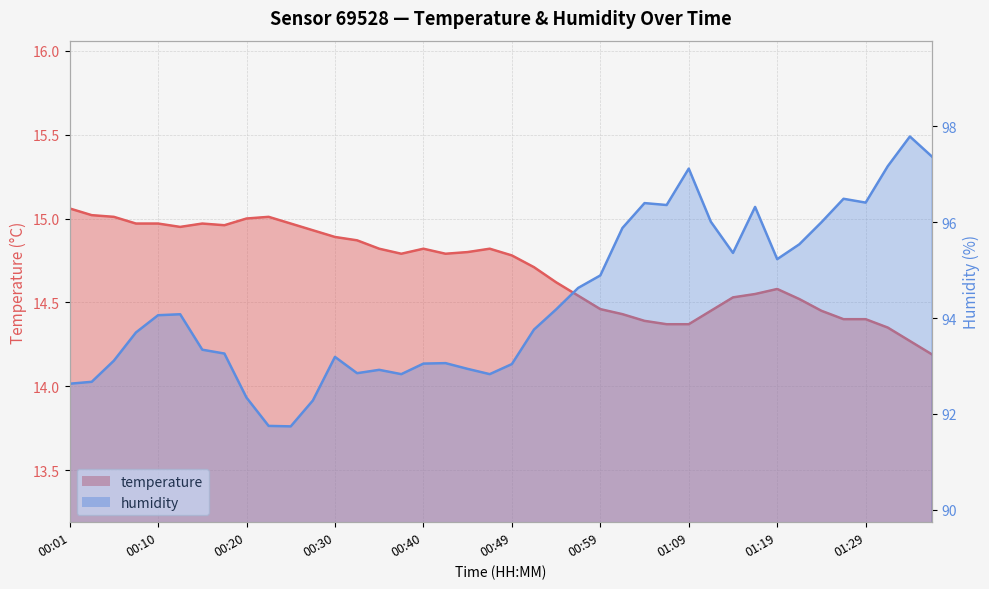

What is the greatest value displayed?

97.8